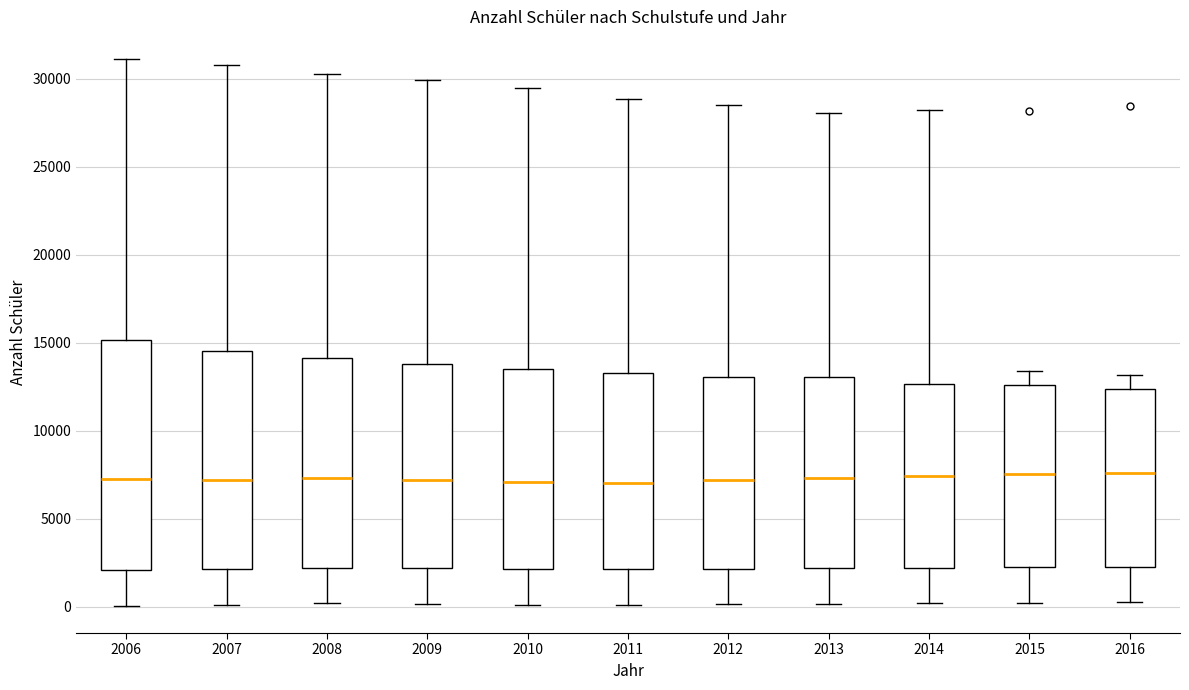

Reading left to right, read every box against the y-axis: the position of its median line, the range the box covers, and the ends of its whiskers. The values are not printed on the chart, so give them approximately, as read against the axis.

2006: median 7500, box 2000 to 15000, whiskers 0 to 31000
2007: median 7000, box 2000 to 14500, whiskers 0 to 31000
2008: median 7500, box 2000 to 14000, whiskers 0 to 30500
2009: median 7000, box 2000 to 14000, whiskers 0 to 30000
2010: median 7000, box 2000 to 13500, whiskers 0 to 29500
2011: median 7000, box 2000 to 13500, whiskers 0 to 29000
2012: median 7000, box 2000 to 13000, whiskers 0 to 28500
2013: median 7500, box 2000 to 13000, whiskers 0 to 28000
2014: median 7500, box 2000 to 12500, whiskers 0 to 28000
2015: median 7500, box 2500 to 12500, whiskers 0 to 13500
2016: median 7500, box 2500 to 12500, whiskers 500 to 13000